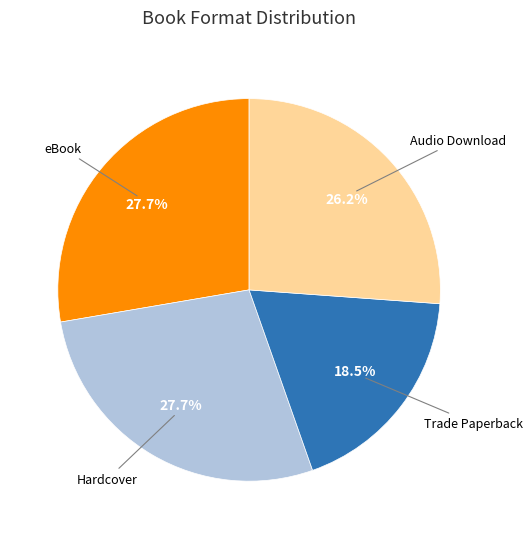

Is there any slice that represents more than half of the pie?

No